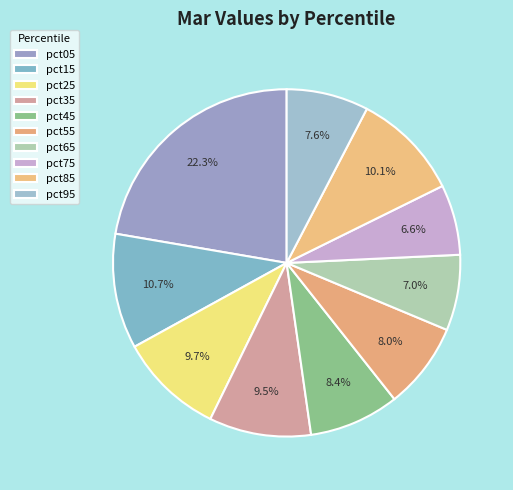

What percentage is the pct45 slice, to the nearest percent?

8%